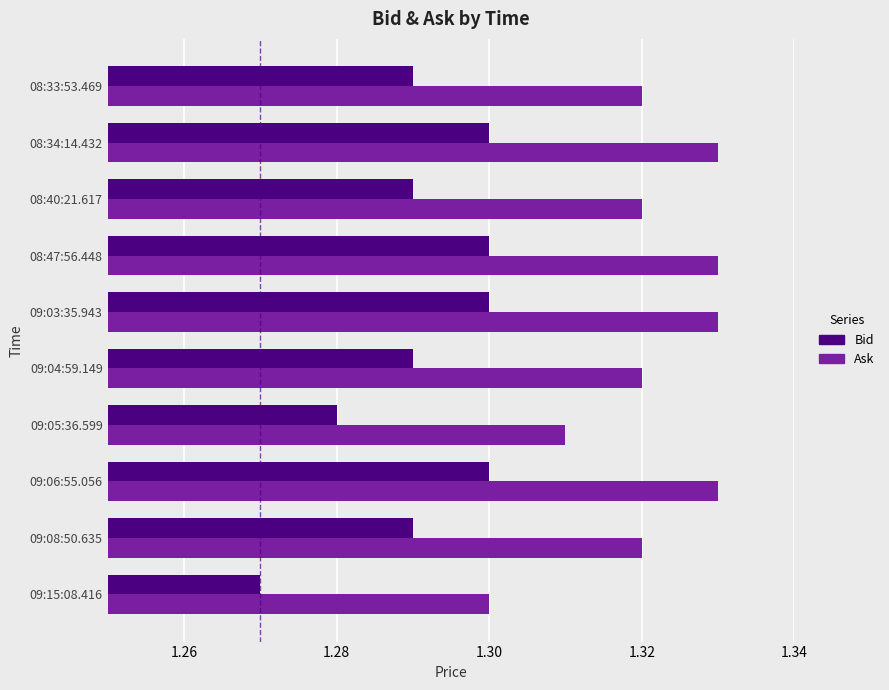

Count the Ask values in the range 1 to 2.

10